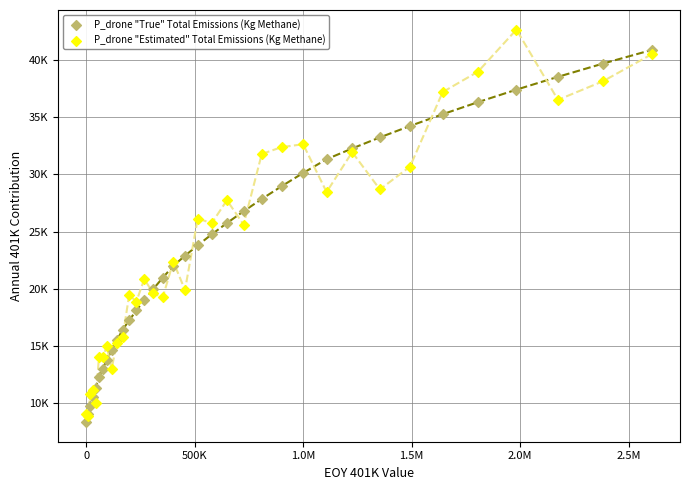

Which series has the largest Y range (max minus min)?

P_drone "Estimated" Total Emissions (Kg Methane)